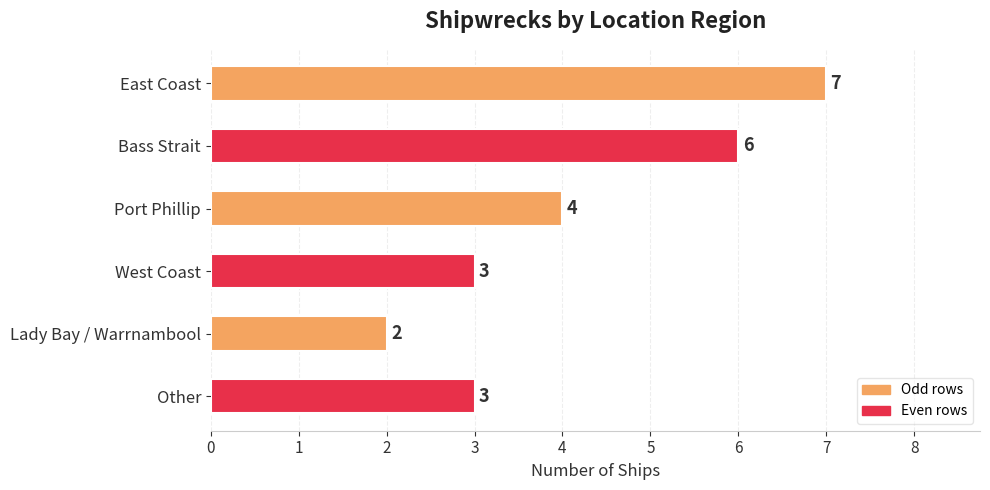

What is the difference between the maximum and minimum values?

5